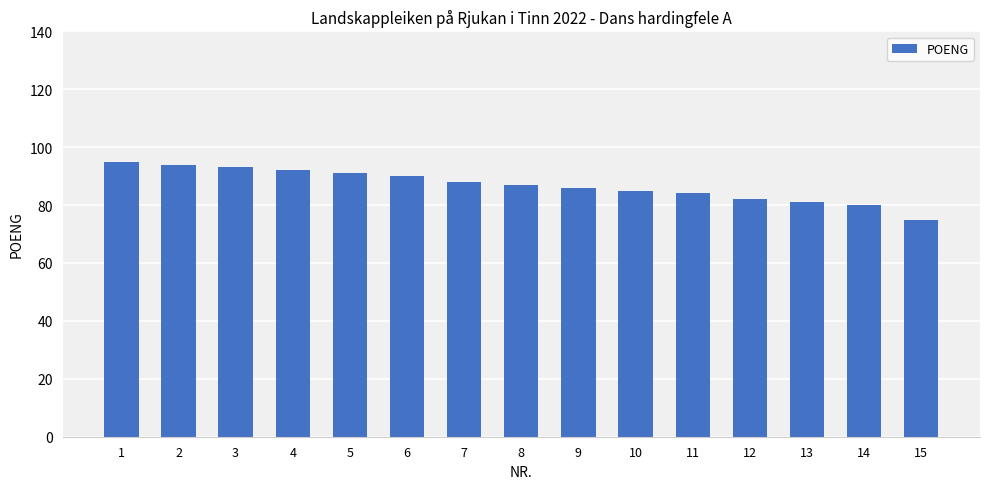

What is the average value?

87